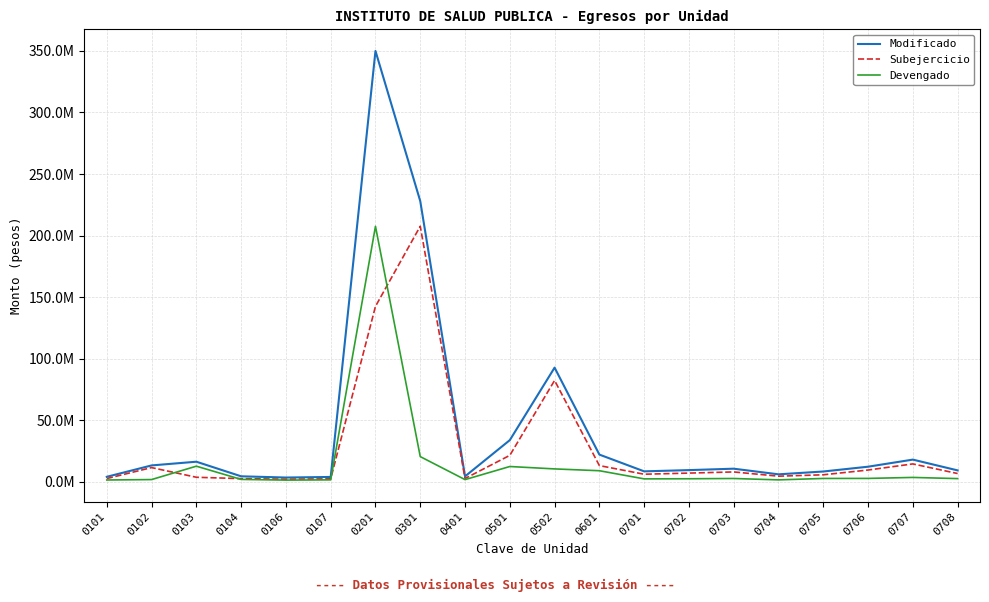

How many interior local valleys does the Modificado series have?

4